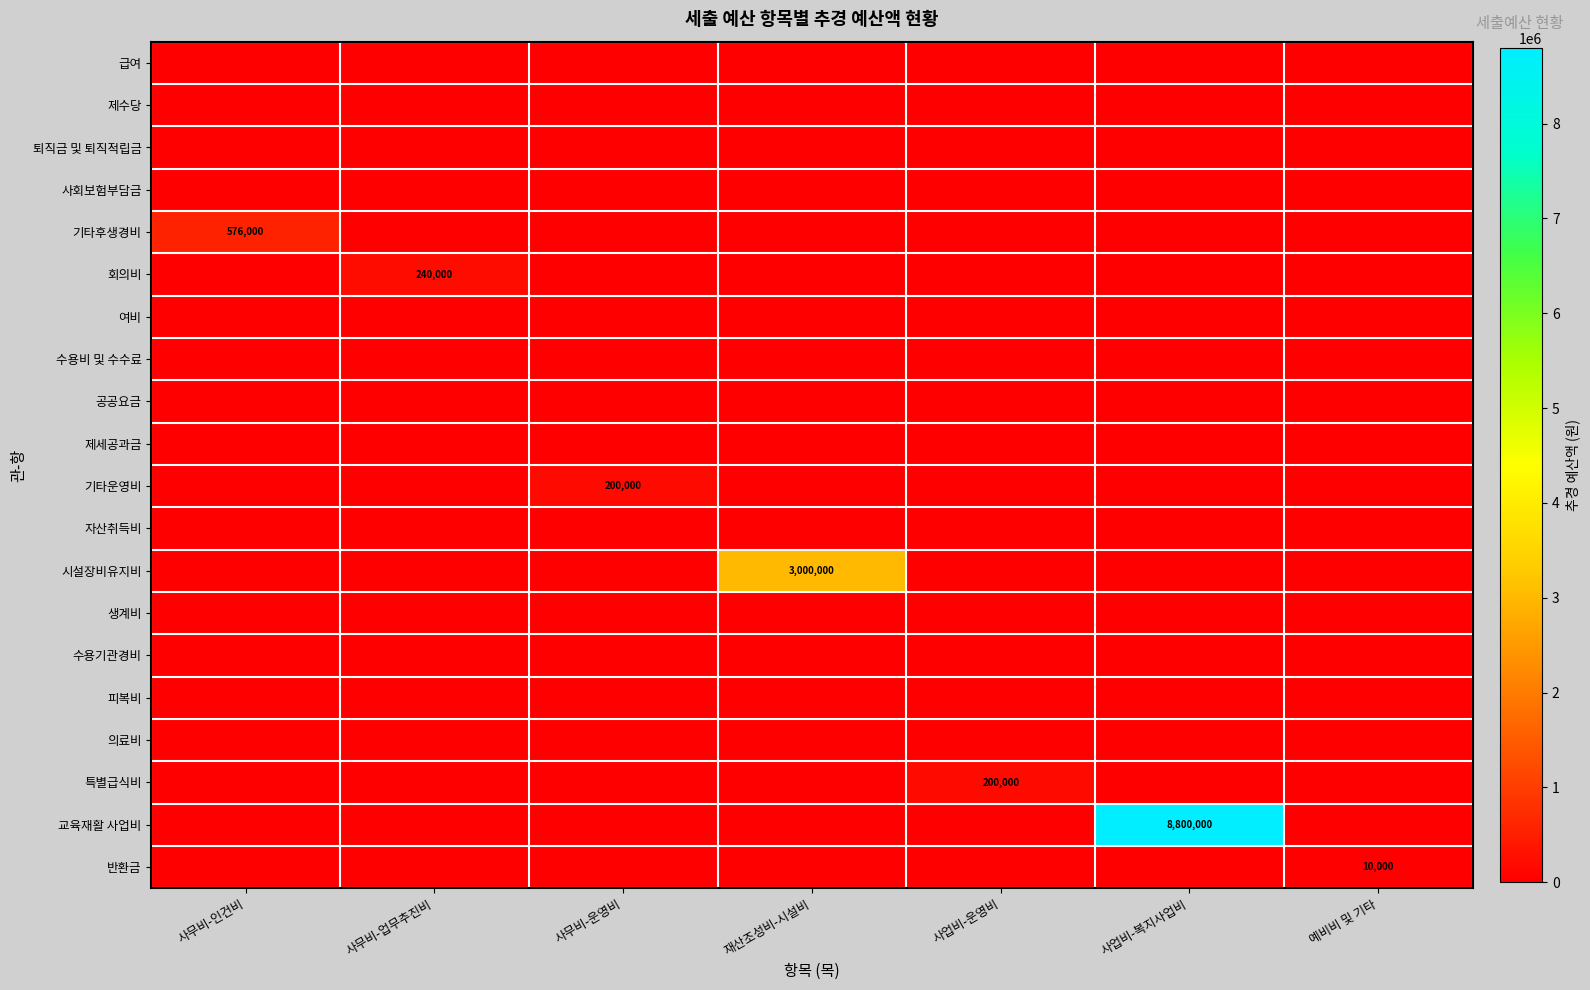

At how many categories does at least one series exceed 2325471?

2